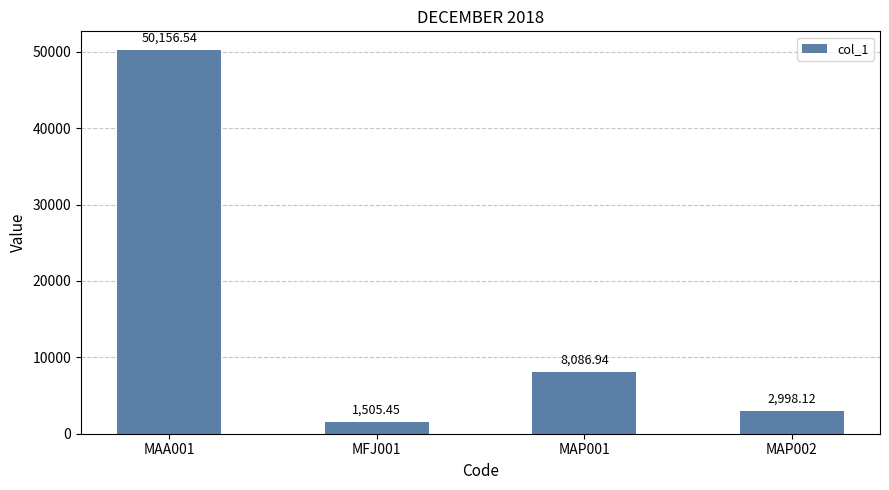

True or false: the data shows 2998.1 at MAP002.

True